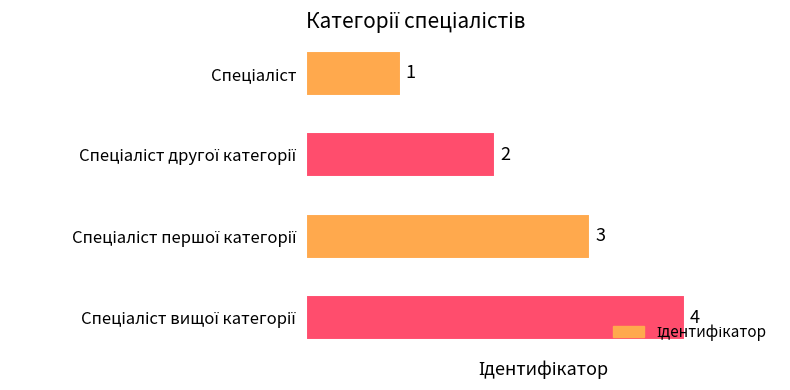

What is the sum of all values?

10